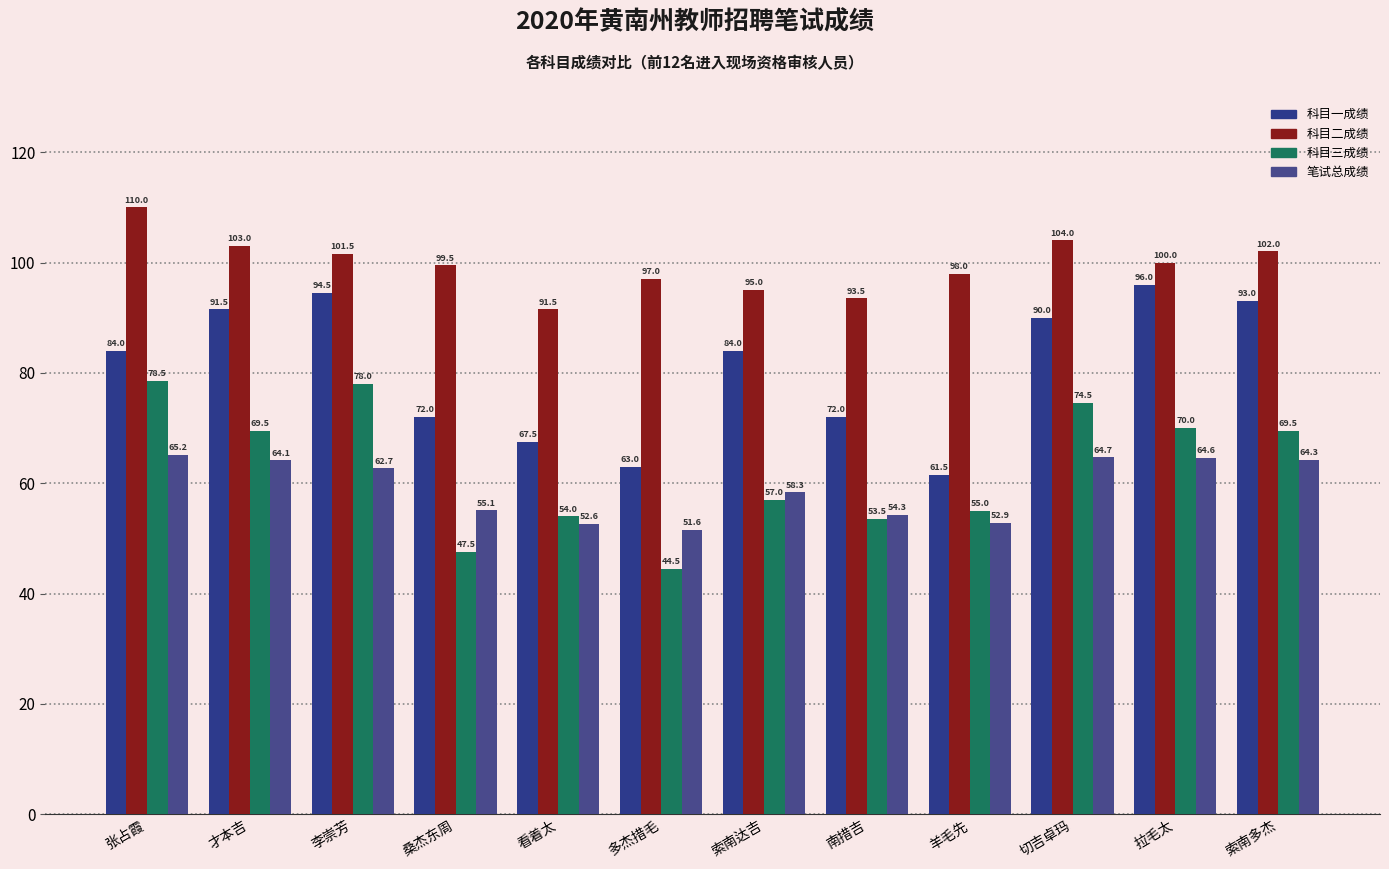

What is the approximate value of 科目一成绩 at 李崇芳?

94.5